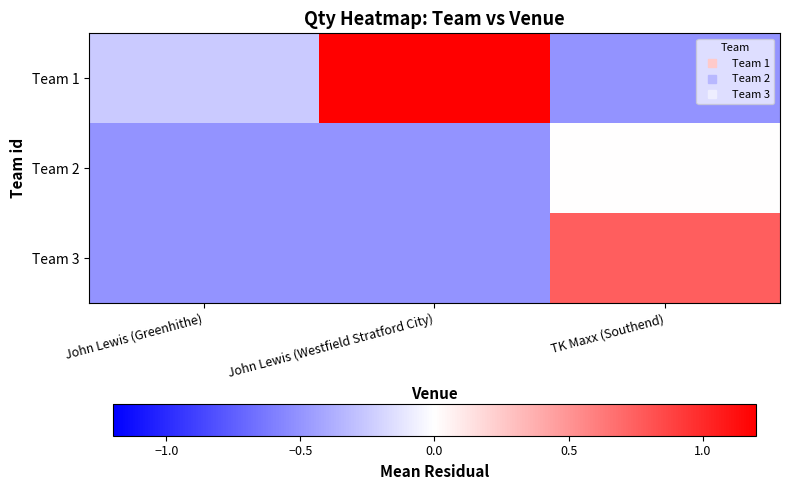

Reading left to right, what are all the values shown in this chart?

Team 1: John Lewis (Greenhithe)=-0.2	John Lewis (Westfield Stratford City)=1.5	TK Maxx (Southend)=-0.5
Team 2: John Lewis (Greenhithe)=-0.5	John Lewis (Westfield Stratford City)=-0.5	TK Maxx (Southend)=0.0
Team 3: John Lewis (Greenhithe)=-0.5	John Lewis (Westfield Stratford City)=-0.5	TK Maxx (Southend)=0.8